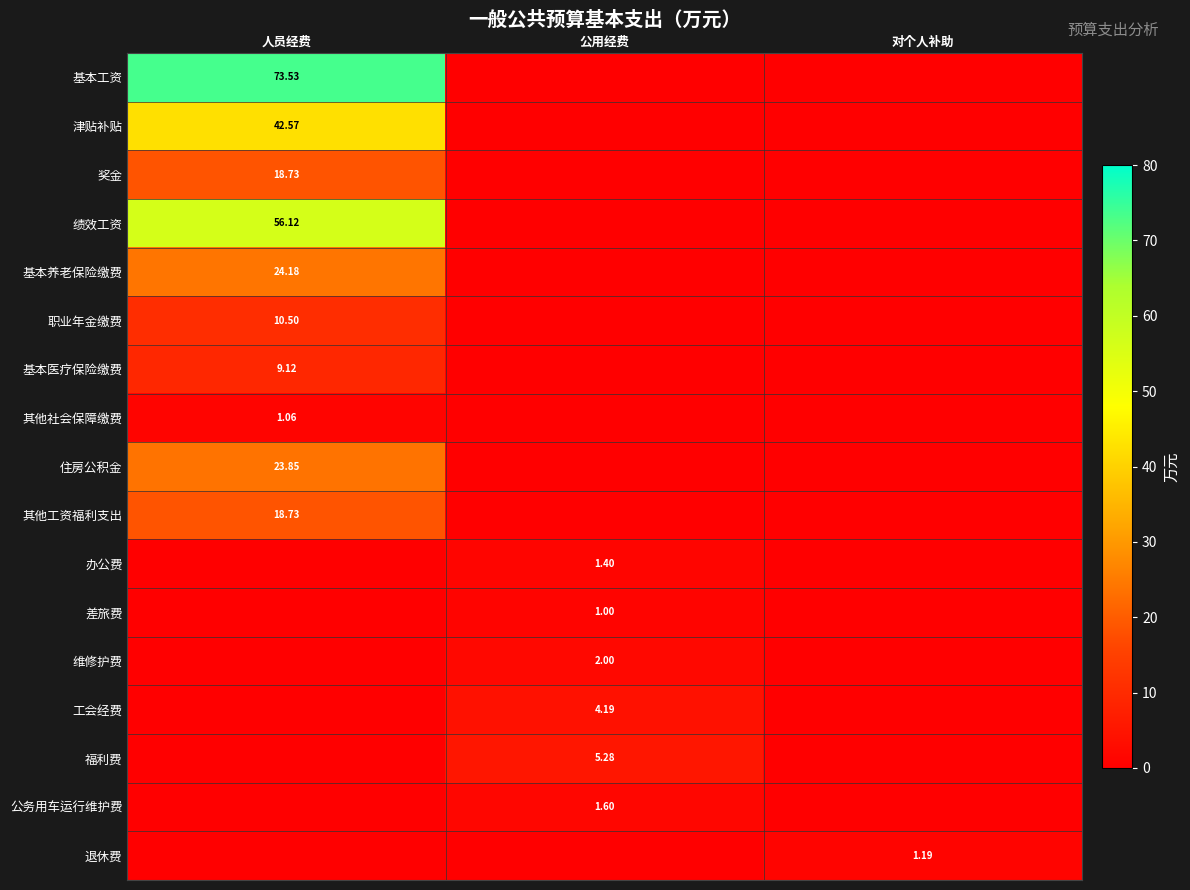

What is the difference between the maximum and minimum values in the 基本养老保险缴费 series?

24.2